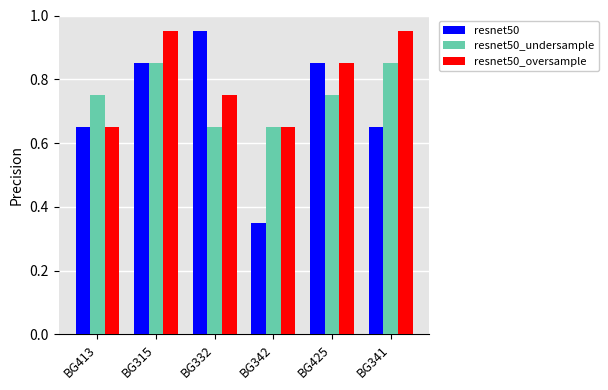

What is the spread (max minus min) of values at BG315?

0.1